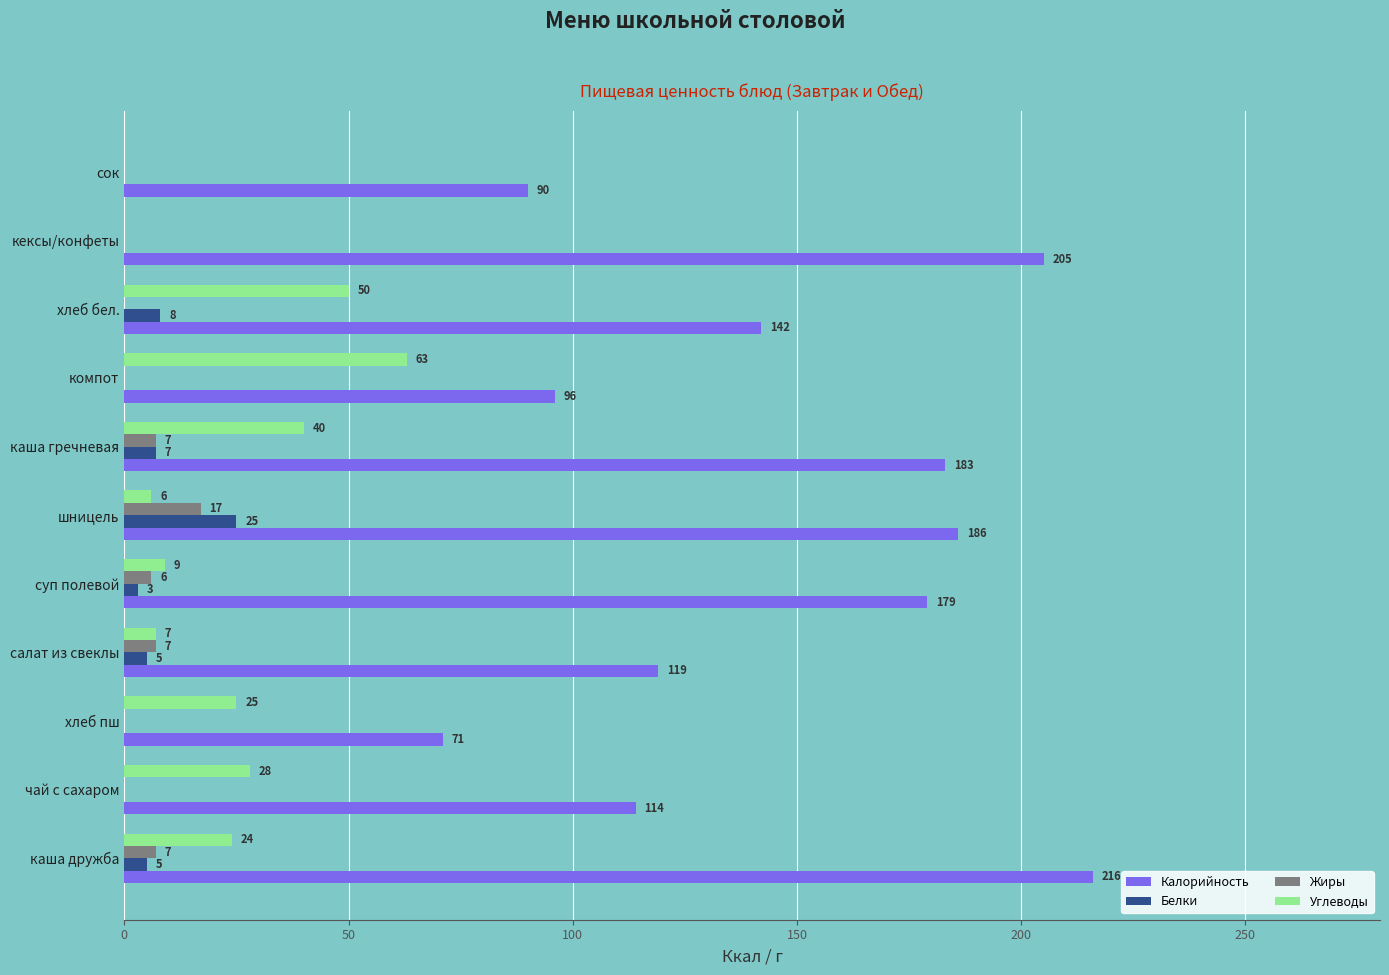

What is the sum of all Калорийность values?

1601